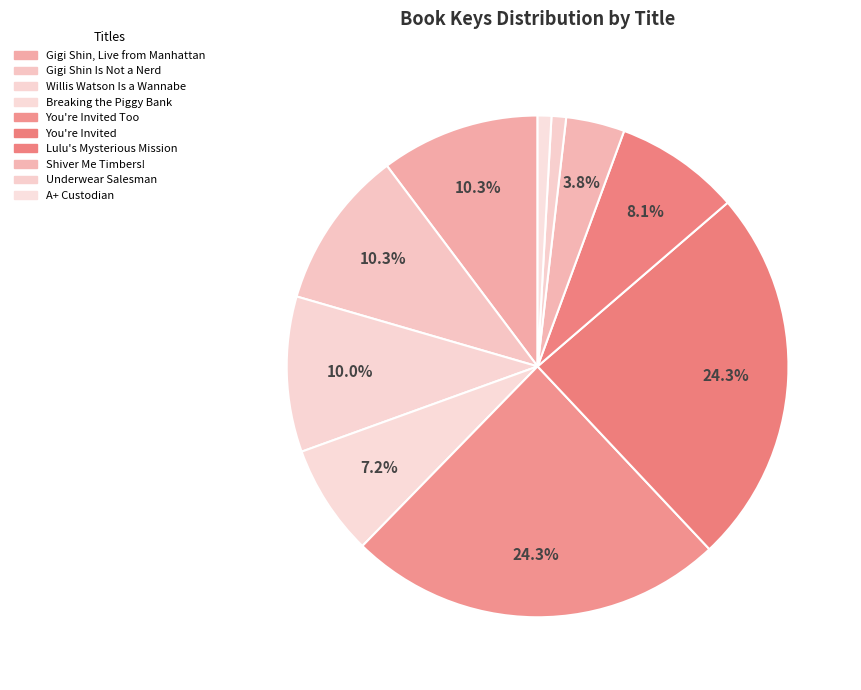

The You're Invited Too slice represents 35% of the pie. True or false?

False